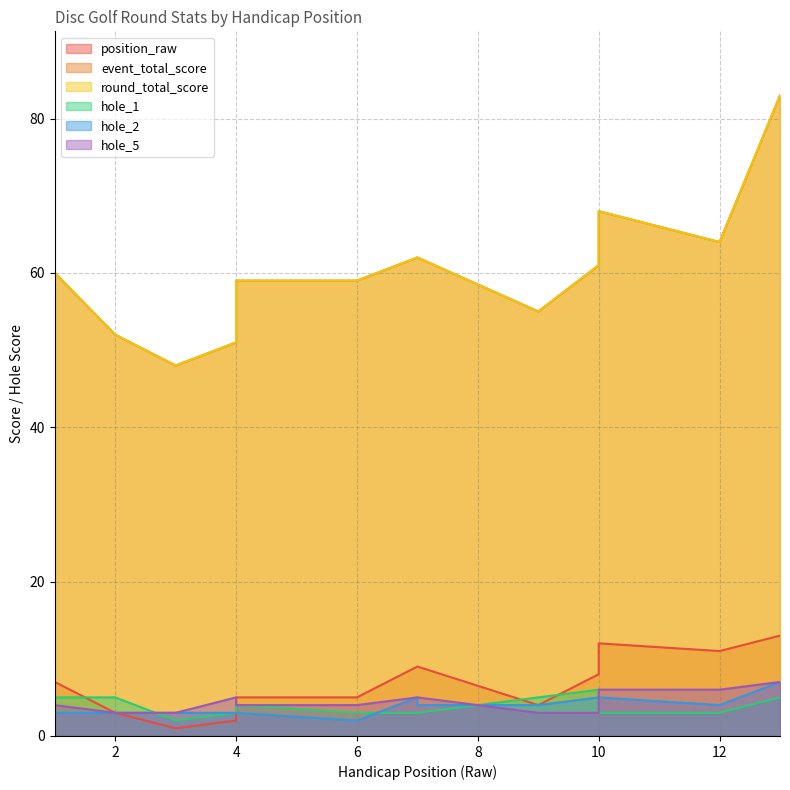

How many lines are shown in the chart?

6